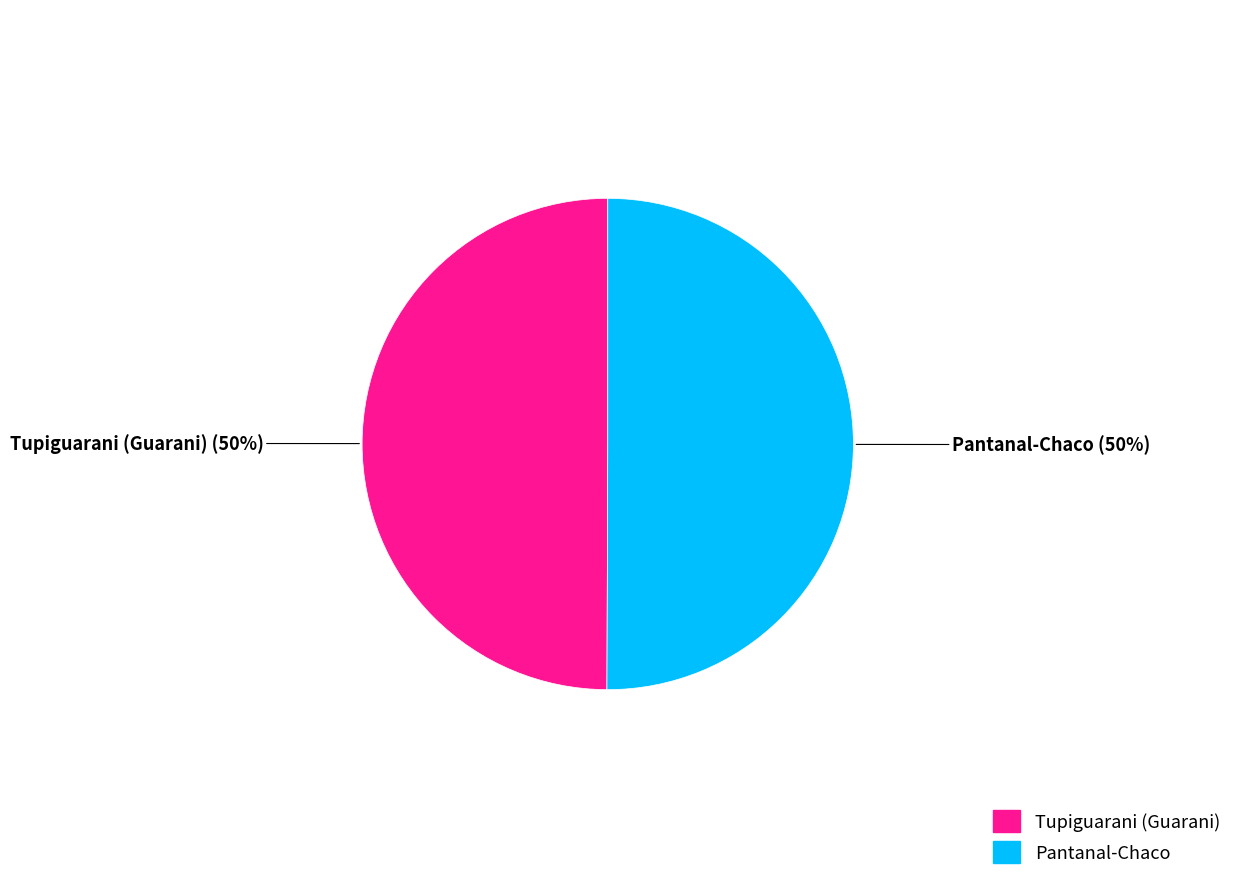

Do Pantanal-Chaco and Tupiguarani (Guarani) together represent more than half of the pie?

Yes